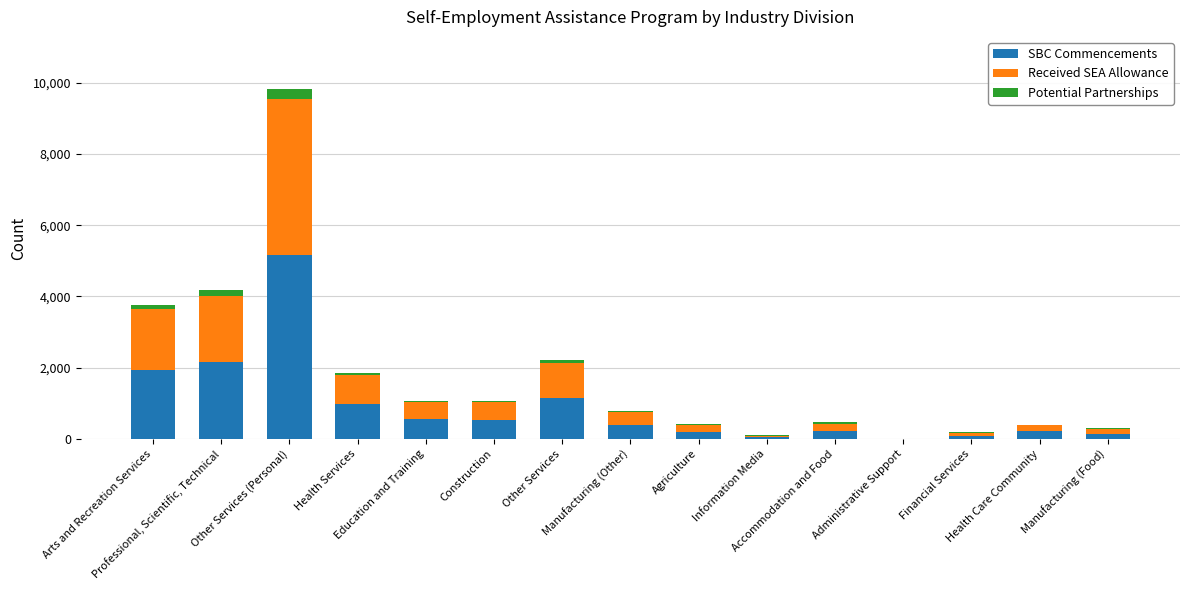

What is the maximum value for SBC Commencements?

5150